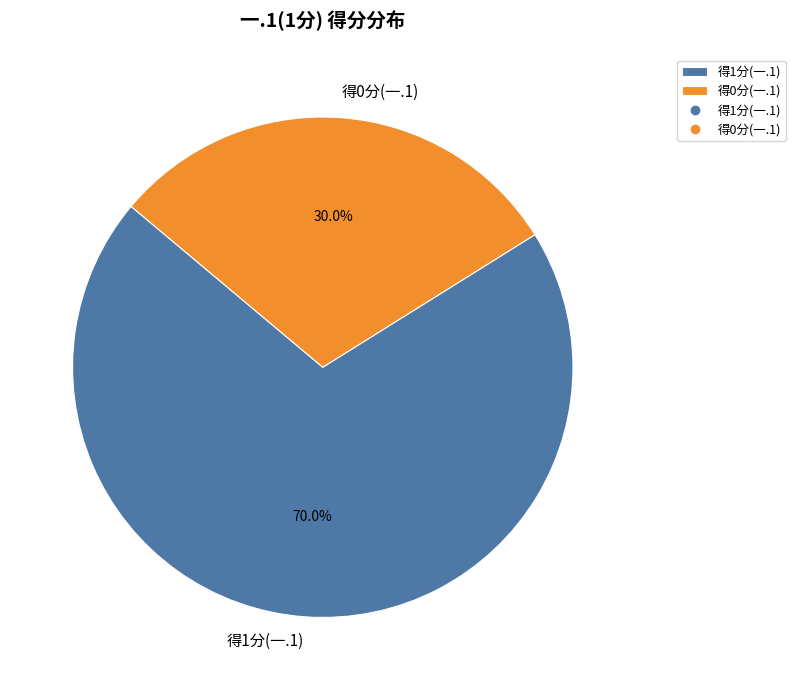

What is the ratio of the value at 得0分(一.1) to the value at 得1分(一.1)?

0.4